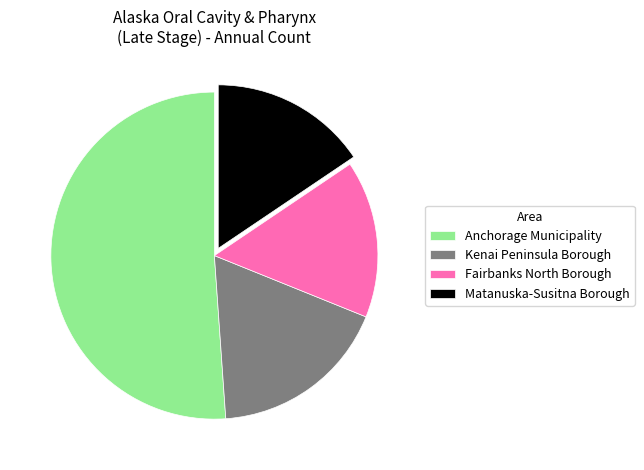

The Kenai Peninsula Borough slice represents 18% of the pie. True or false?

True